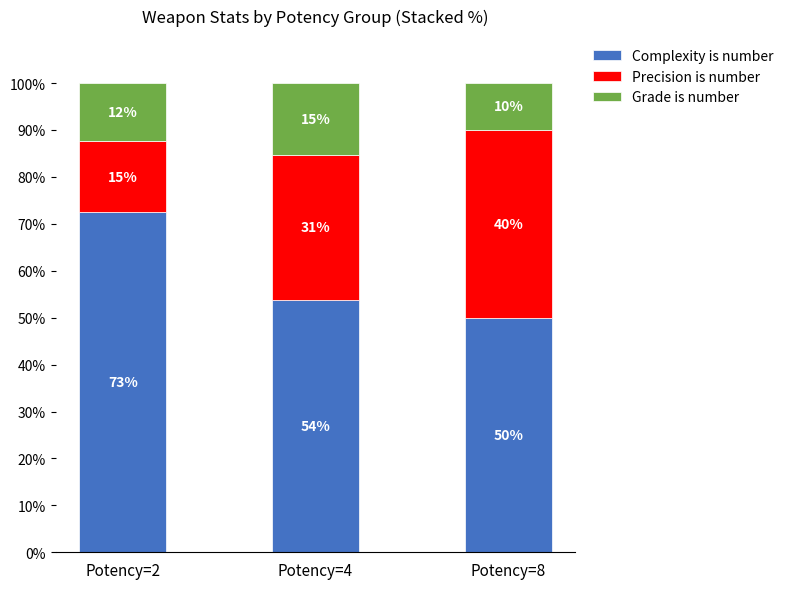

How many data points does each series have?

3